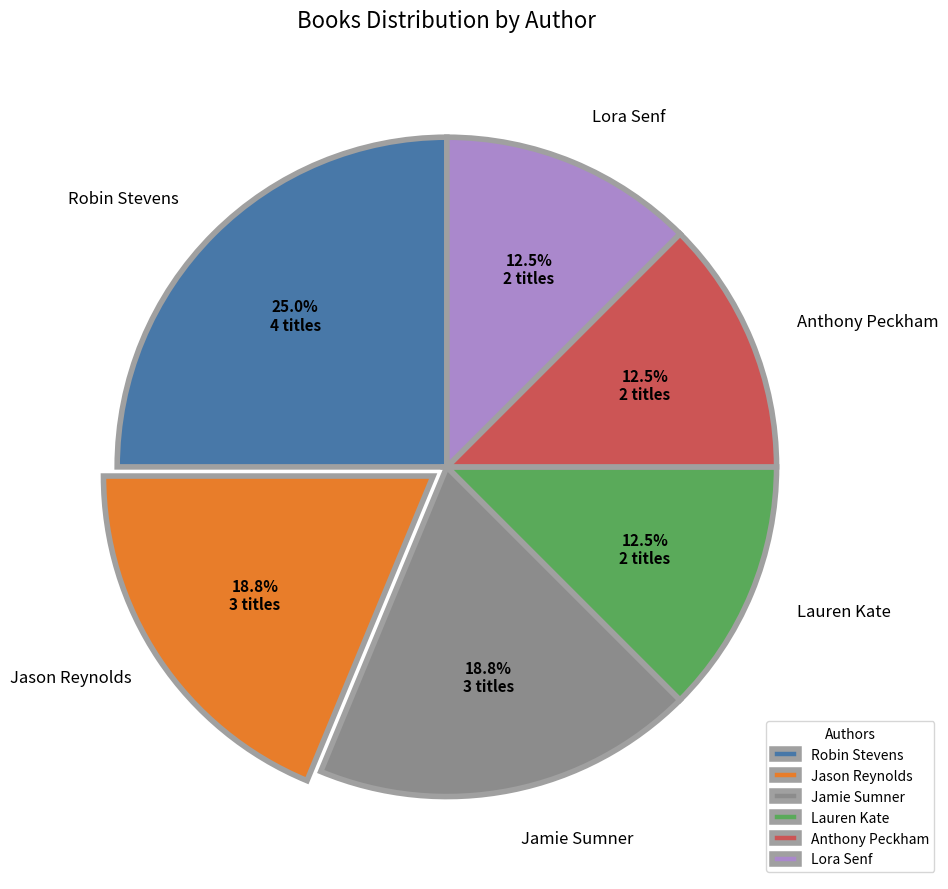

To the nearest percent, what is the average slice percentage?

17%